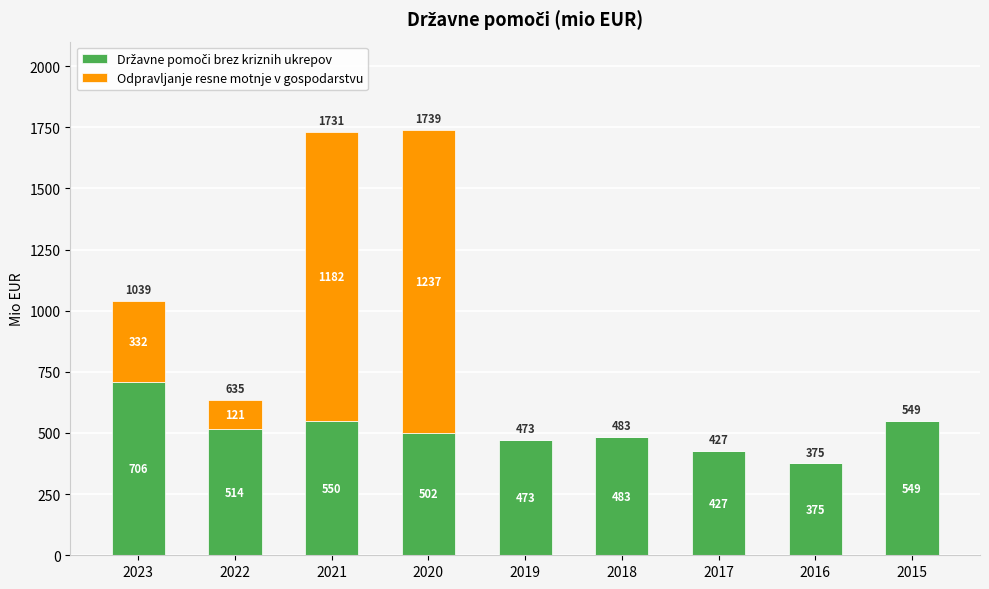

At which category is the sum across all series the highest?

2020